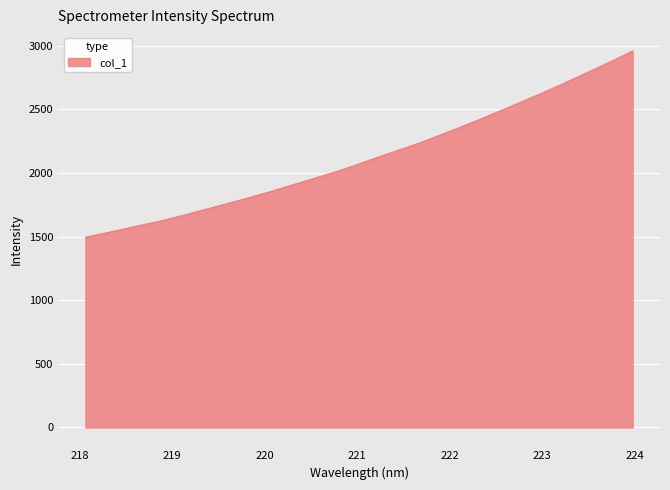

What is the greatest value displayed?

2958.3